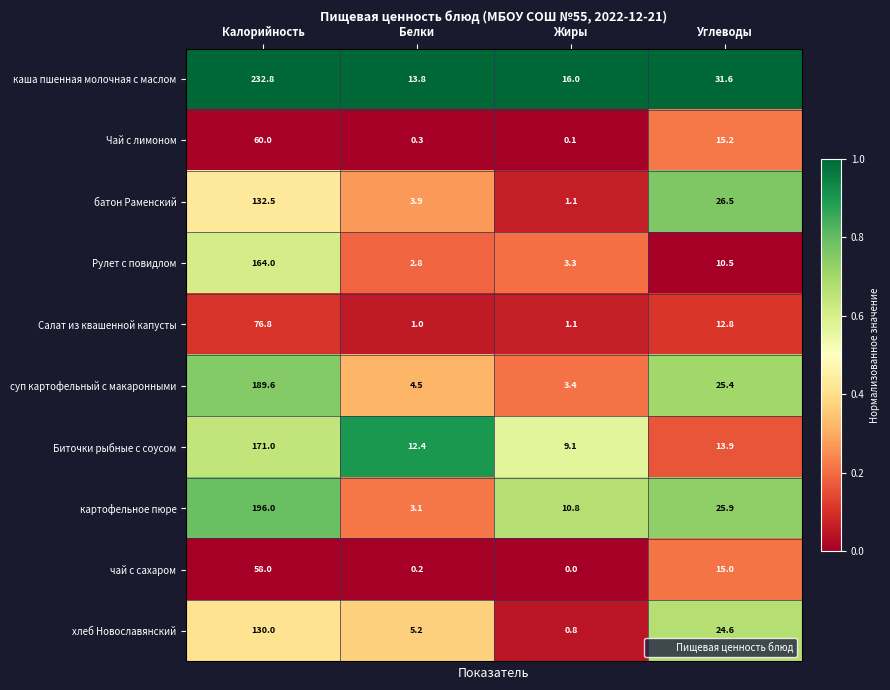

At how many categories does at least one series exceed 0?

4